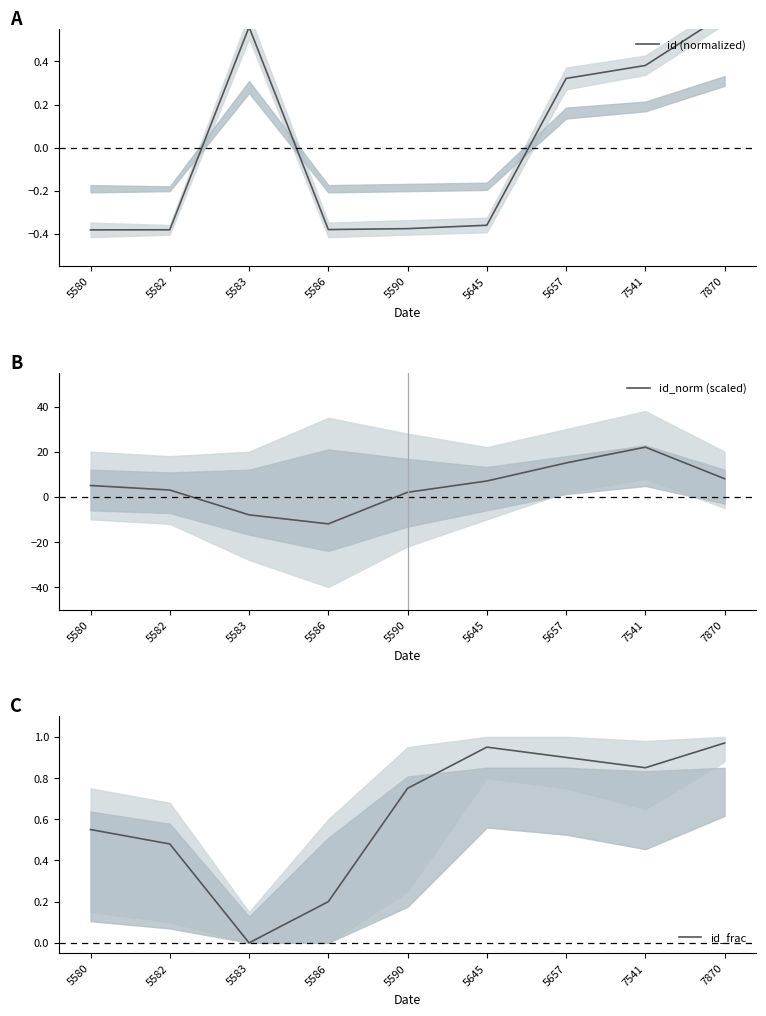

Where do id_norm (scaled) and id_frac first cross each other?

5582 and 5583